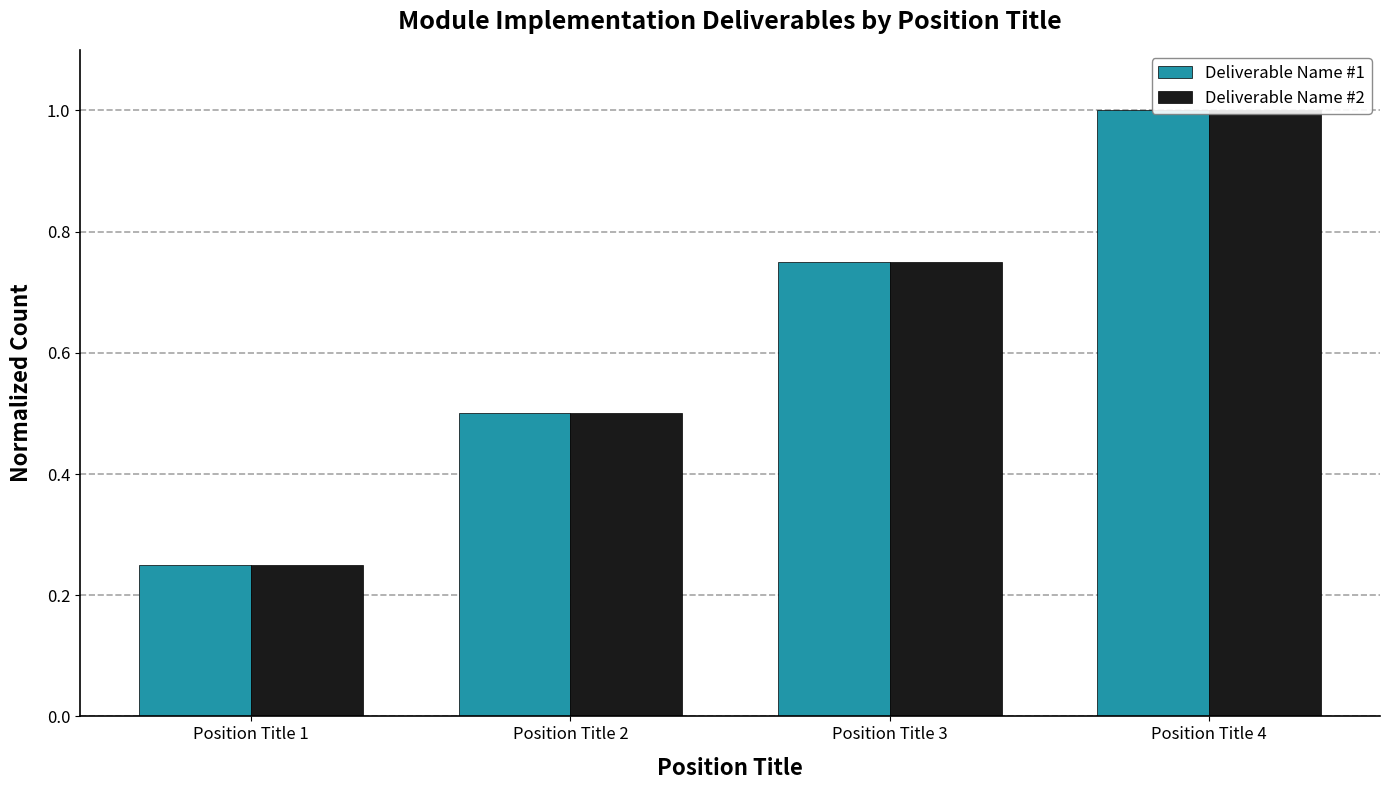

True or false: Deliverable Name #2 has a value of 0.1 at Position Title 1.

False